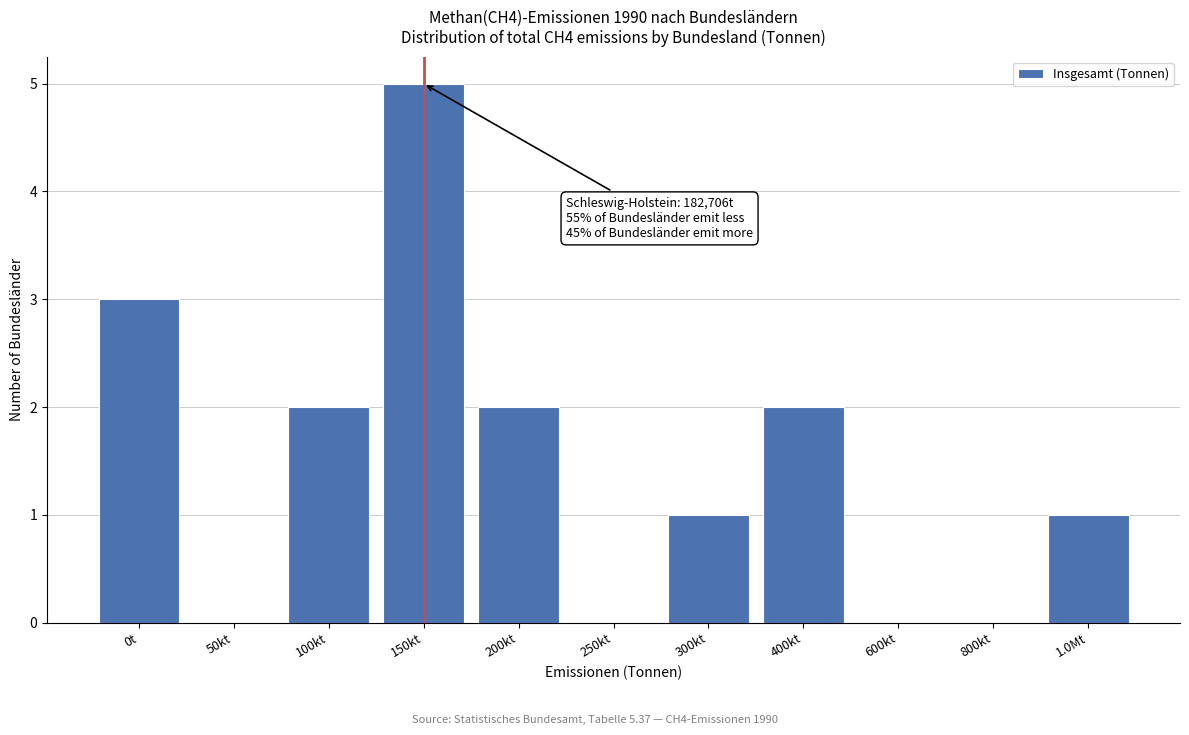

Reading right to left, list all the values displayed in this chart.

1.0Mt=1	800kt=0	600kt=0	400kt=2	300kt=1	250kt=0	200kt=2	150kt=5	100kt=2	50kt=0	0t=3